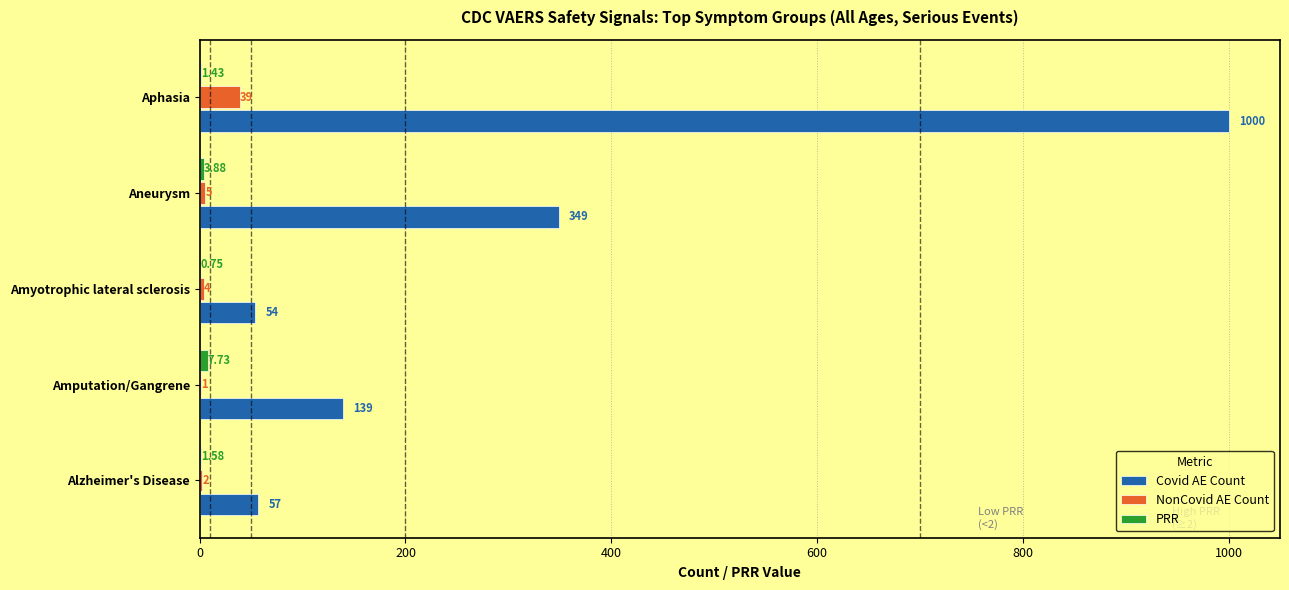

Which series changed the most between Amputation/Gangrene and Amyotrophic lateral sclerosis?

Covid AE Count